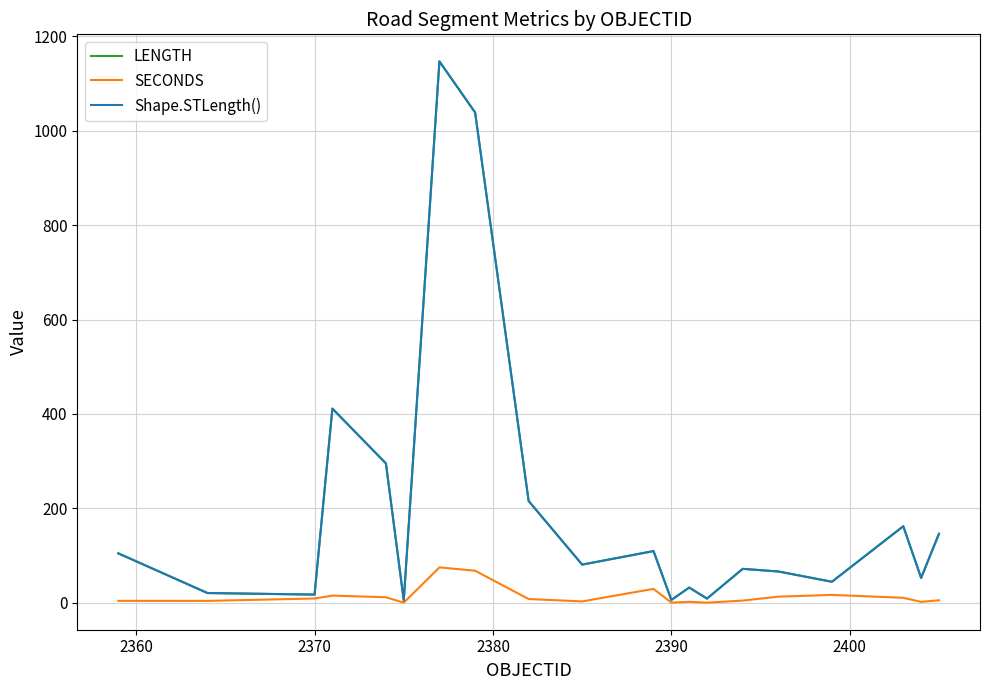

Which series has the widest spread of values?

Shape.STLength()